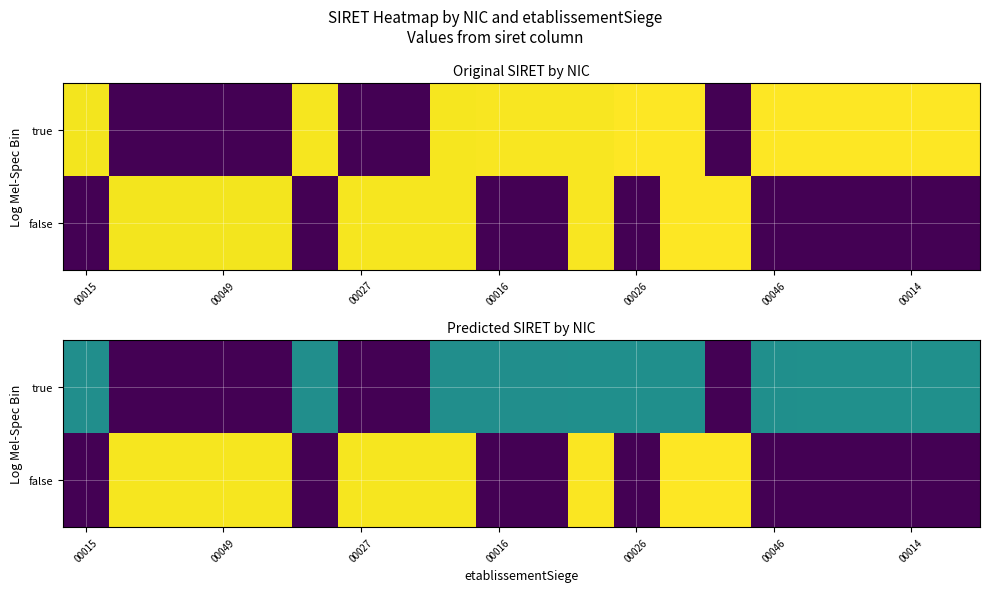

What is the difference between the second highest and minimum values in the true series?

15.6